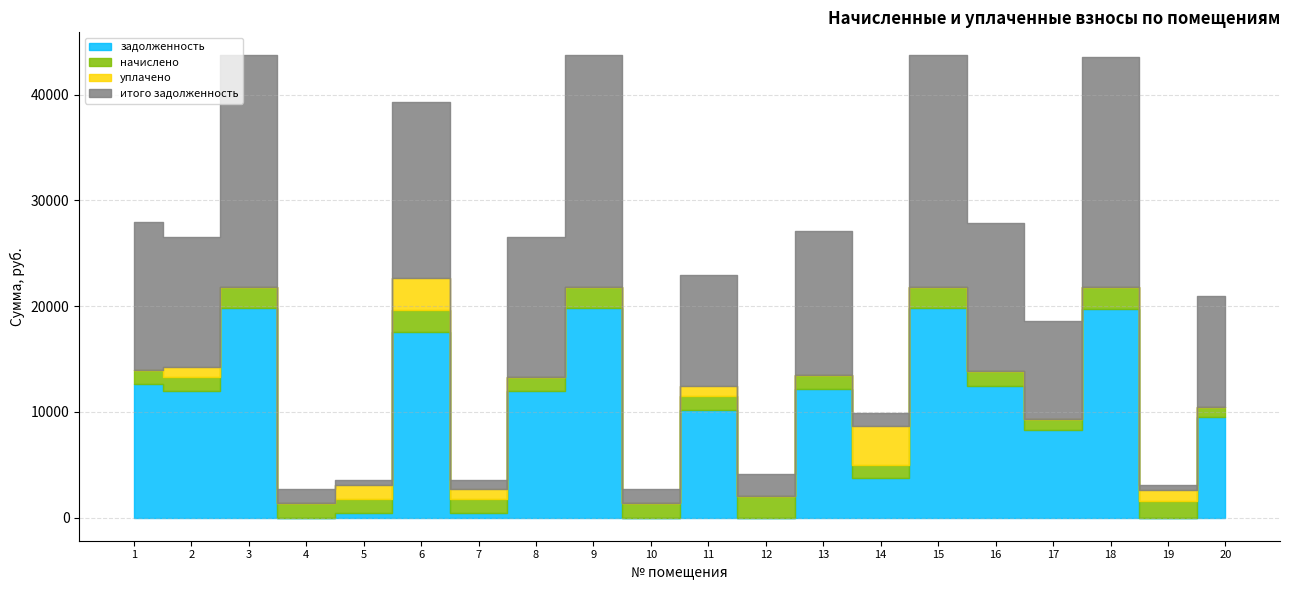

At which label does начислено first exceed 1336?

3